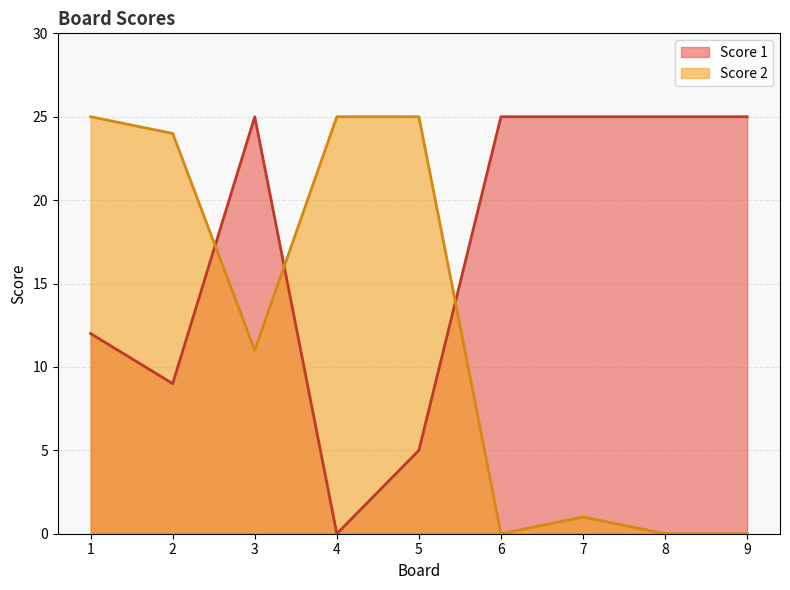

How many series are shown in this chart?

2